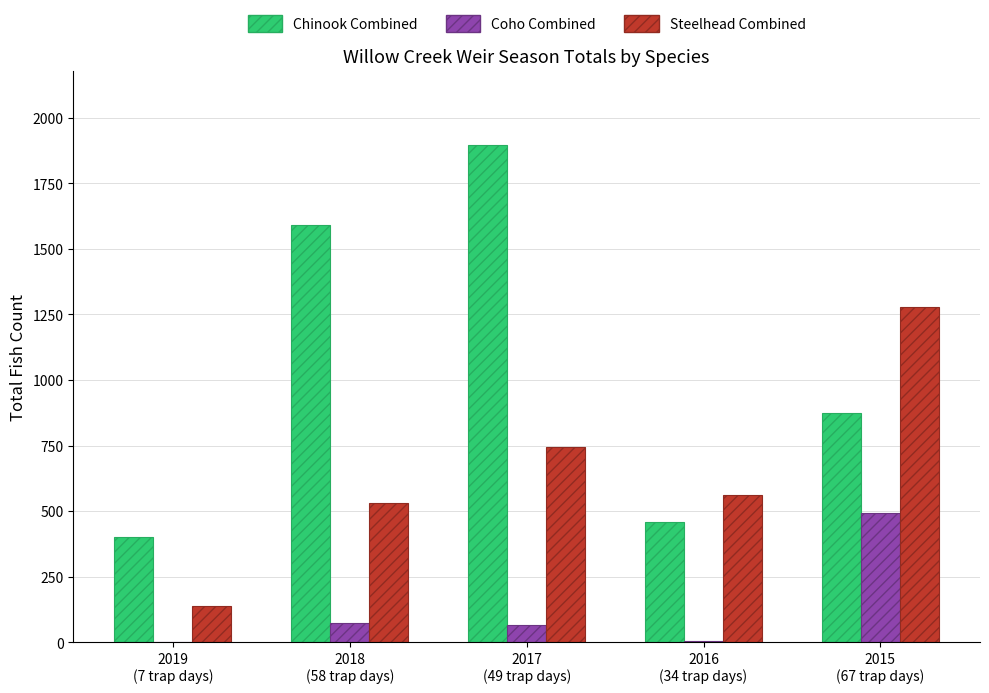

How many categories are shown in the chart?

5